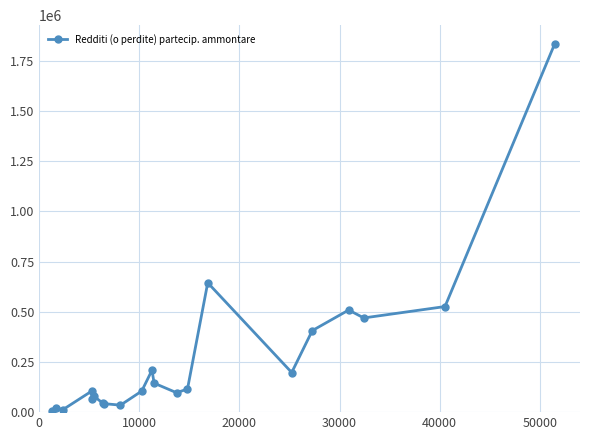

What is the average value?

269942